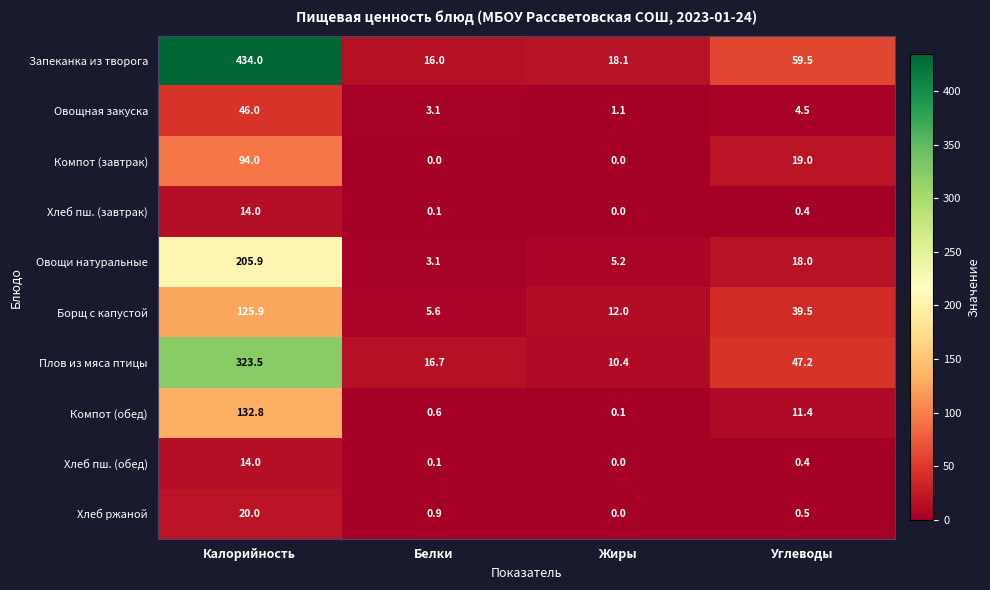

What is the maximum value shown in the chart?

434.0